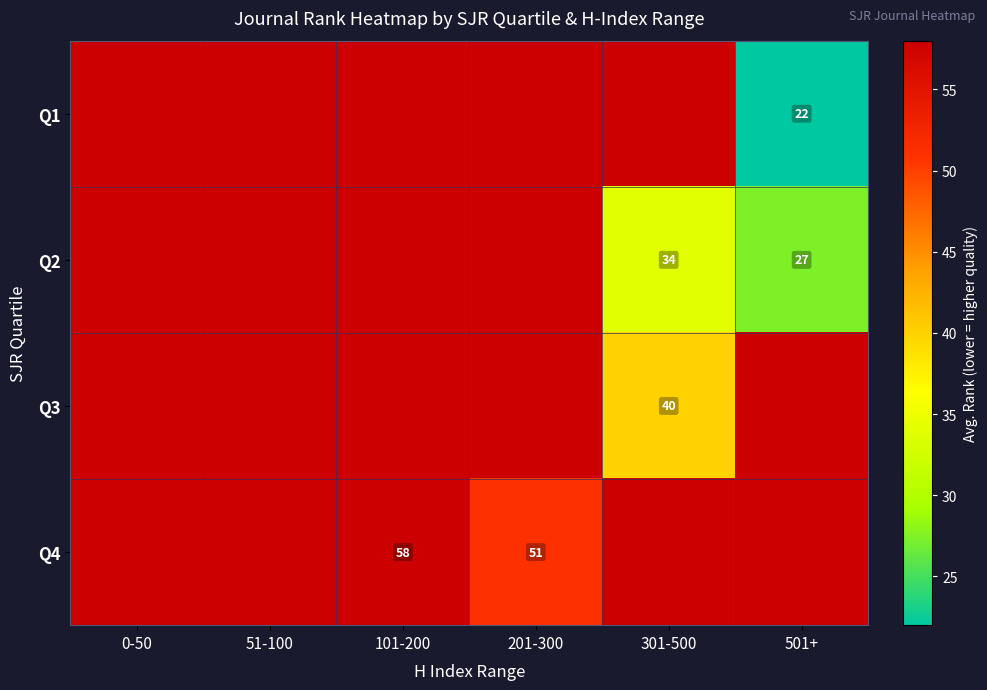

The value of Q4 at 101-200 is 58.0. True or false?

True